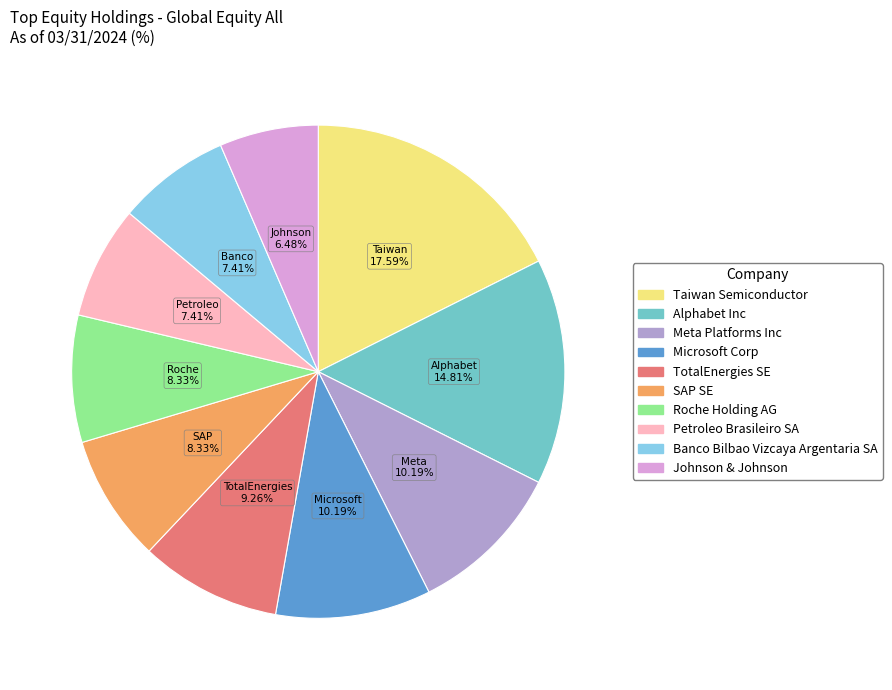

Does any single category account for the majority?

No